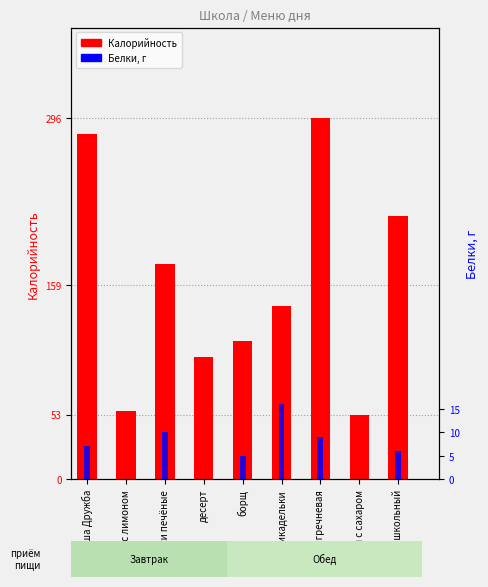

Which series has the largest total across all categories?

Калорийность